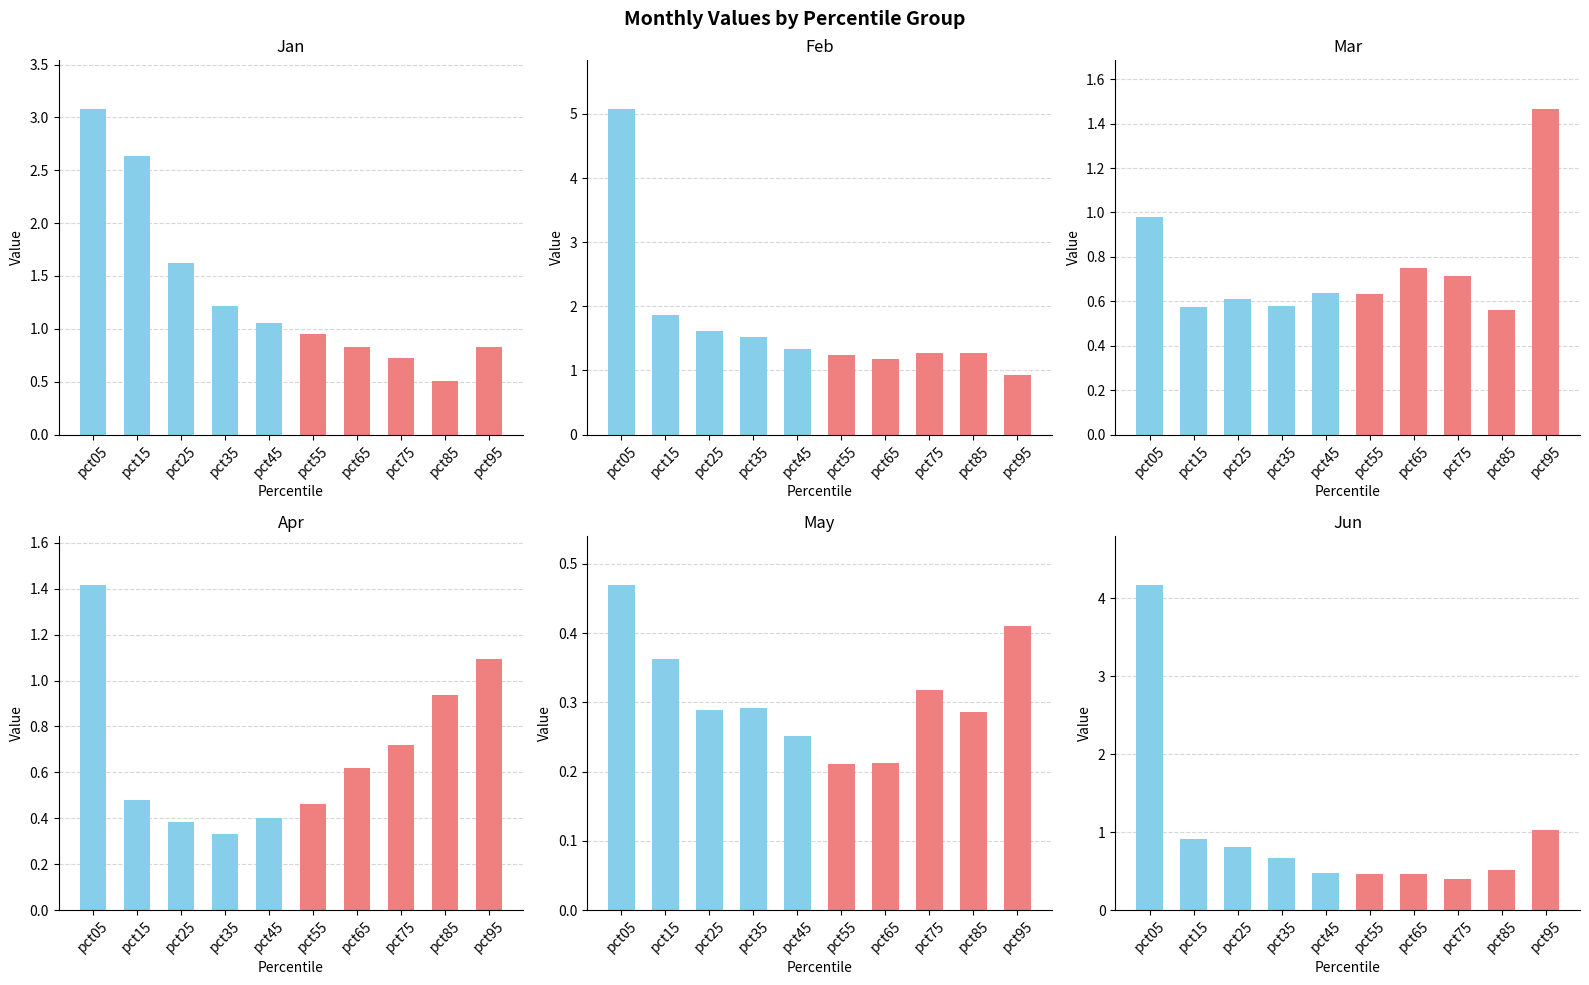

What is the value of the Jan bar at the 3rd from the left?

1.6